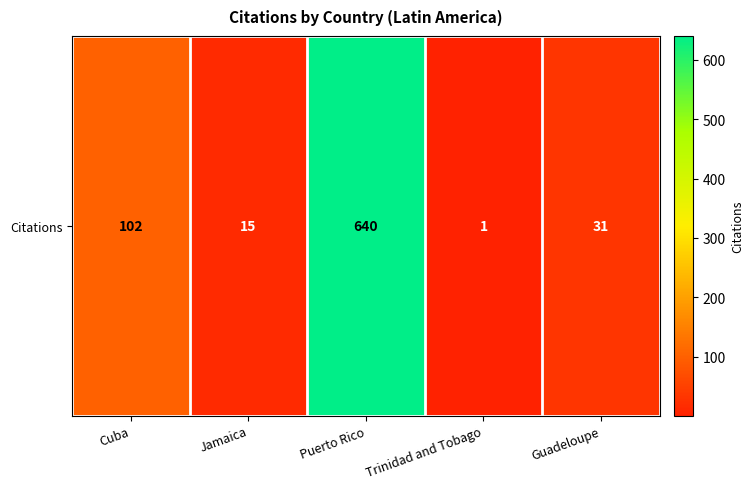

What is the difference between the values at Cuba and Trinidad and Tobago?

101